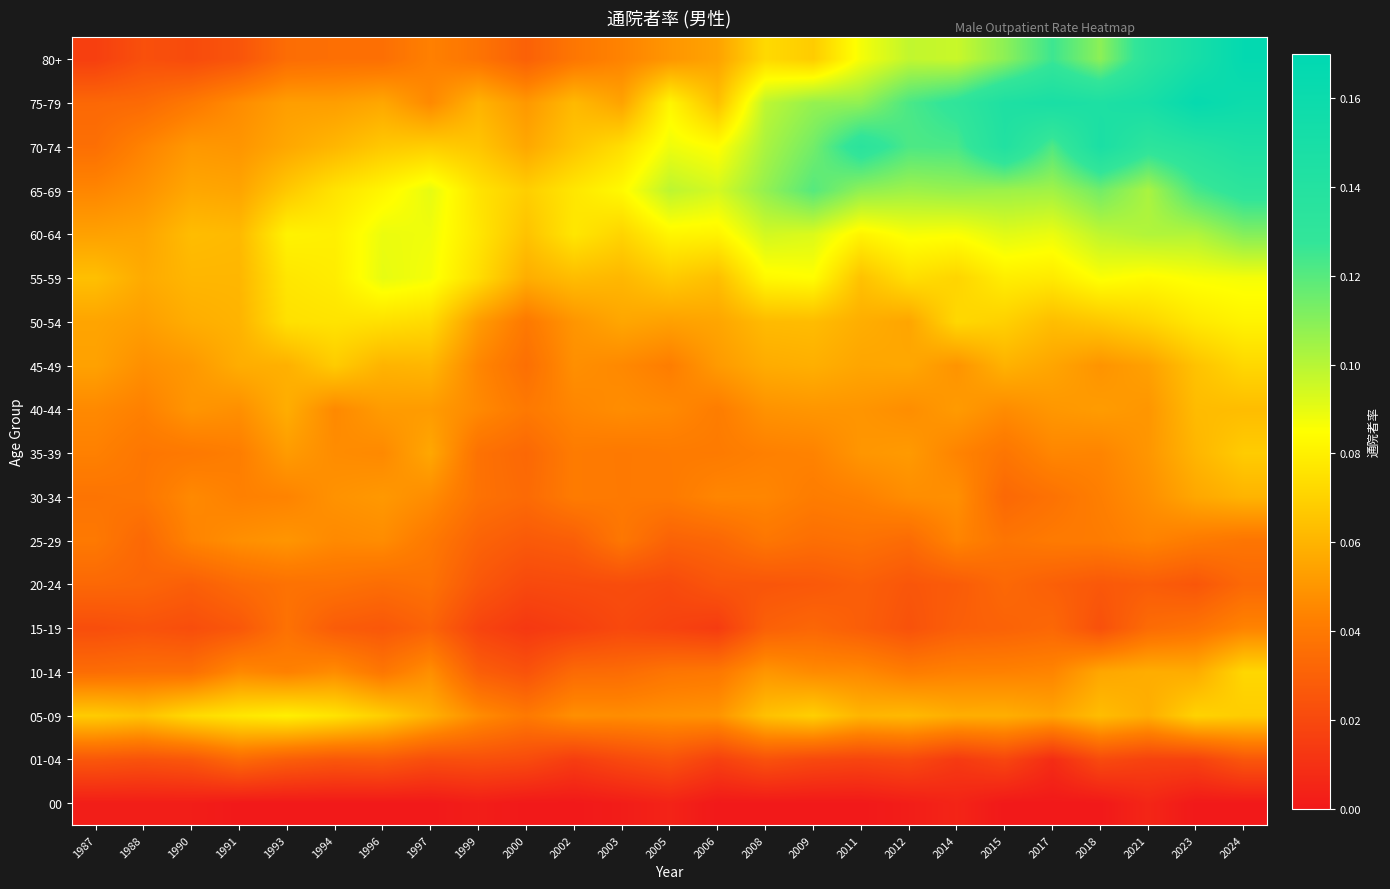

Rank the series at 2002 from lowest to highest value.

00, 01-04, 15-19, 20-24, 25-29, 10-14, 80+, 30-34, 35-39, 40-44, 05-09, 45-49, 50-54, 75-79, 55-59, 70-74, 60-64, 65-69